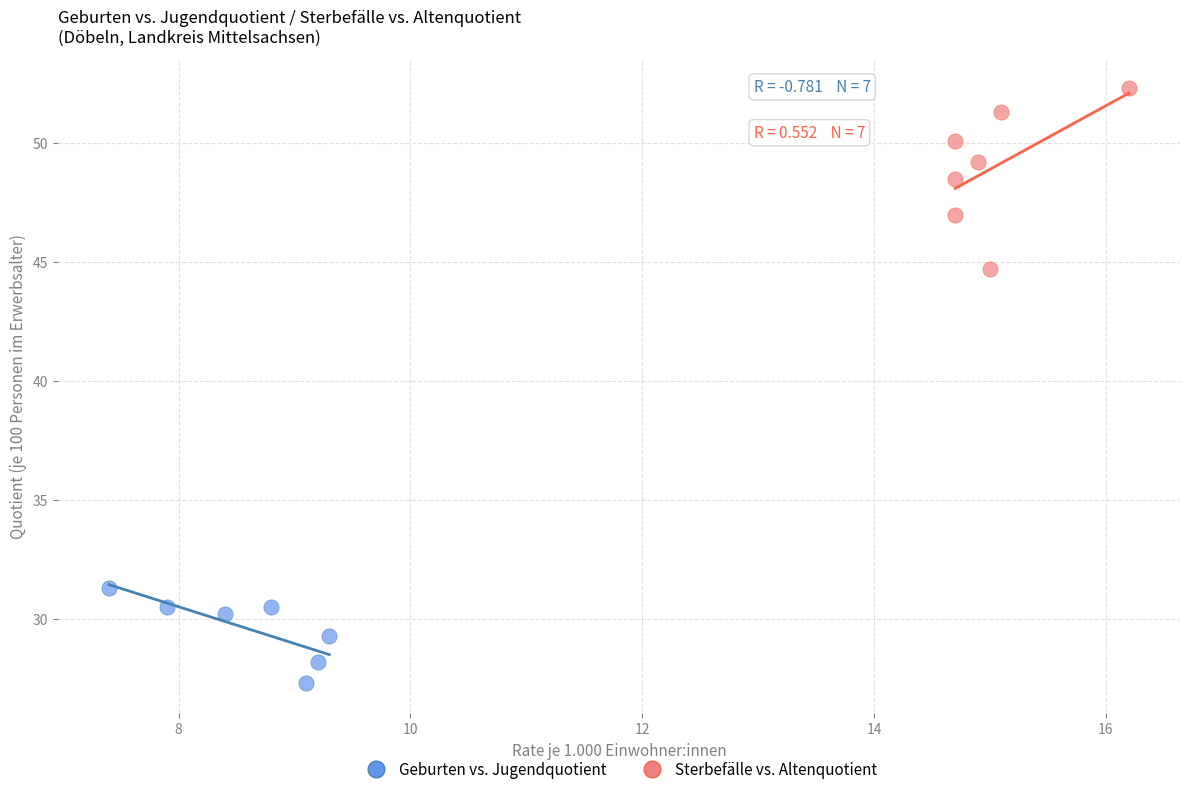

Which series reaches the maximum Y coordinate?

Sterbefälle vs. Altenquotient